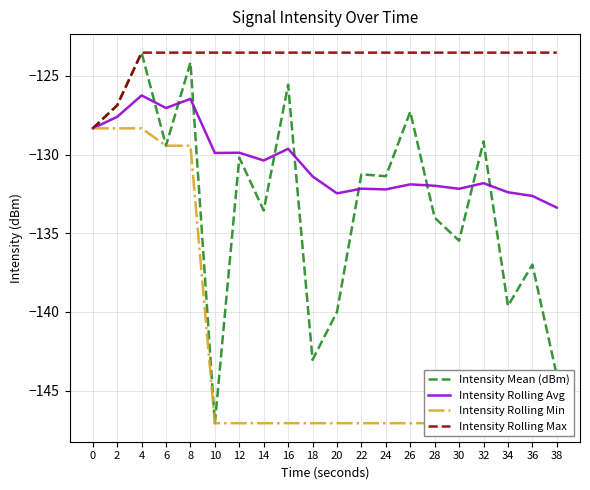

What is the difference between the maximum and minimum values in the Intensity Mean (dBm) series?

23.5